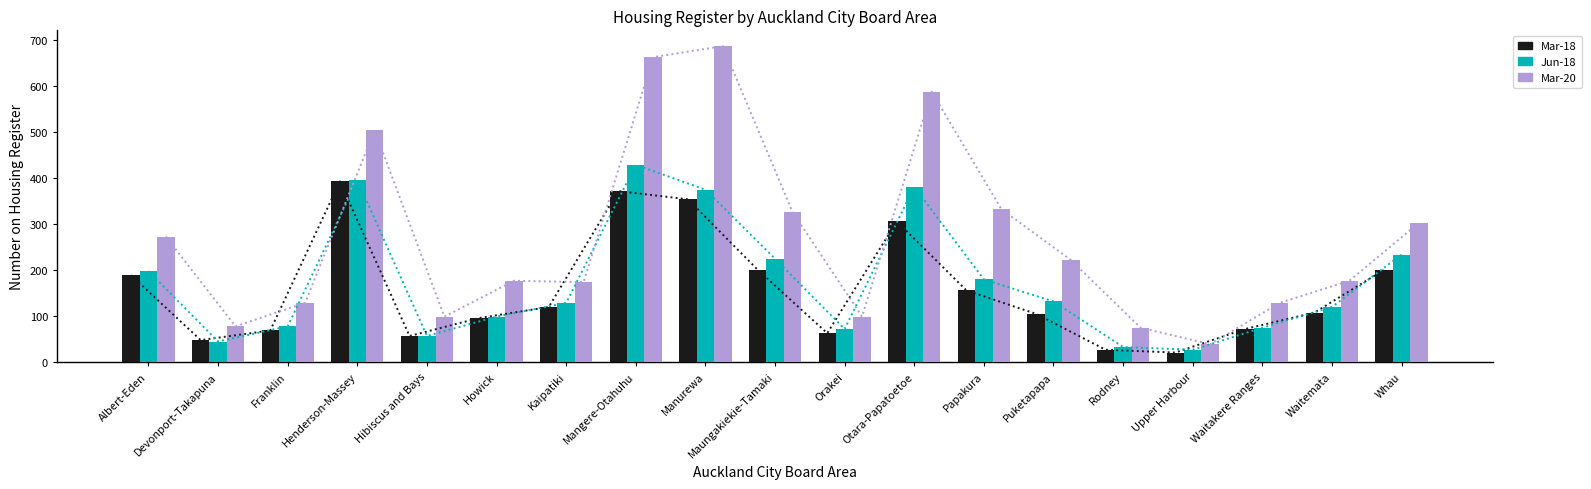

What is the label of the 8th bar from the right?

Otara-Papatoetoe